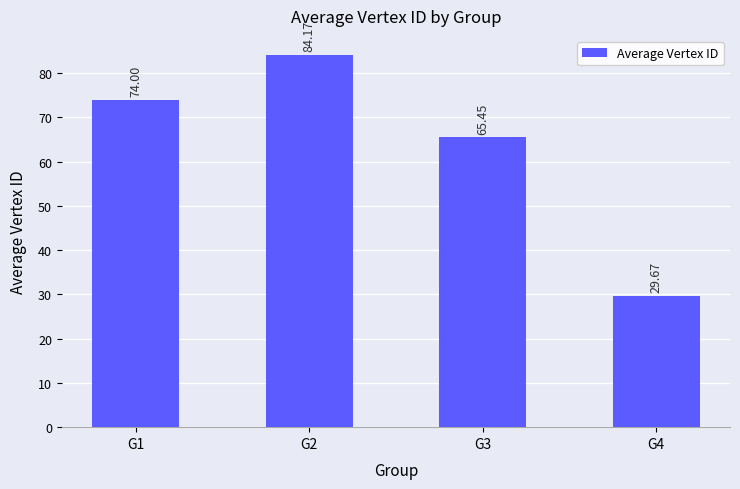

Which label corresponds to the smallest value in the chart?

G4